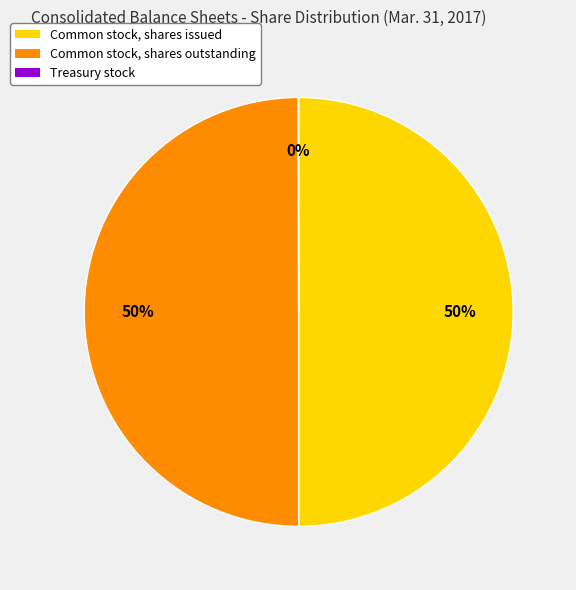

Is the sum of Common stock, shares outstanding and Common stock, shares issued greater than half?

Yes